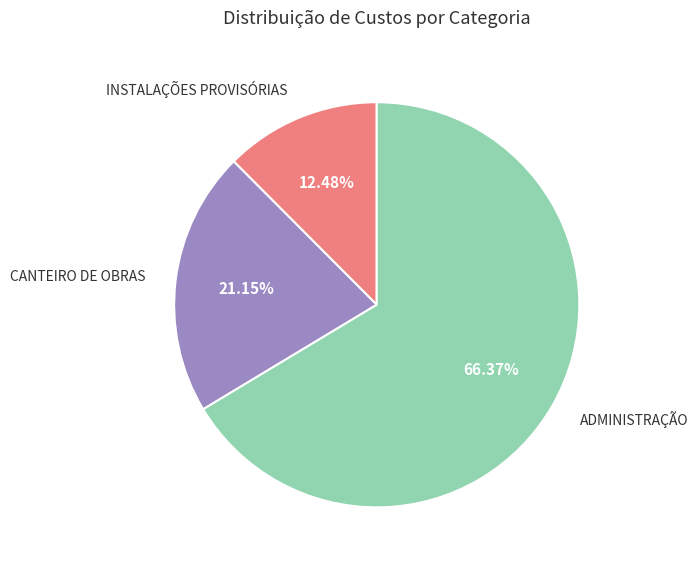

Does any single category account for the majority?

Yes